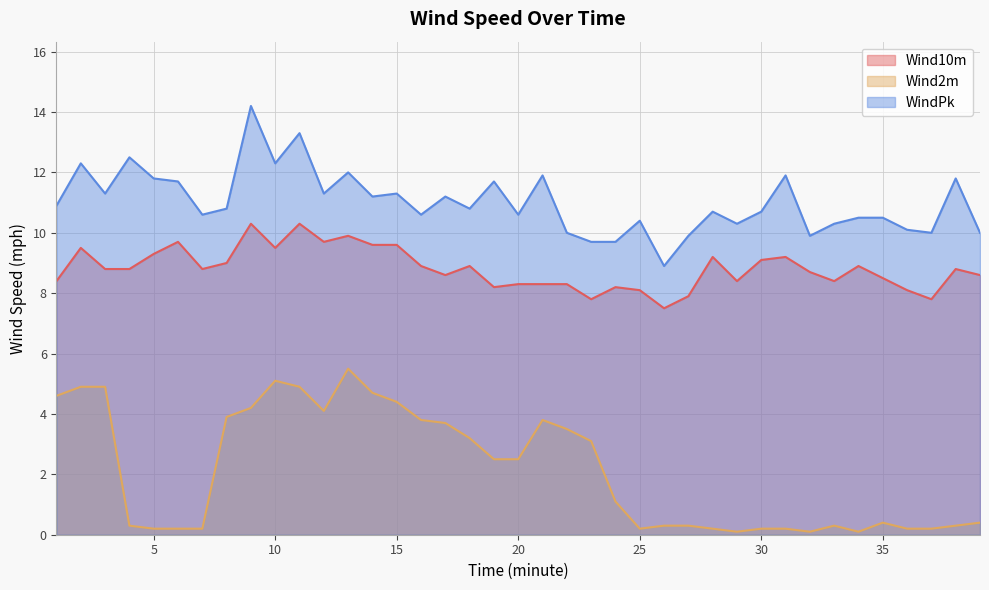

At which category does Wind10m reach its first local valley?

7